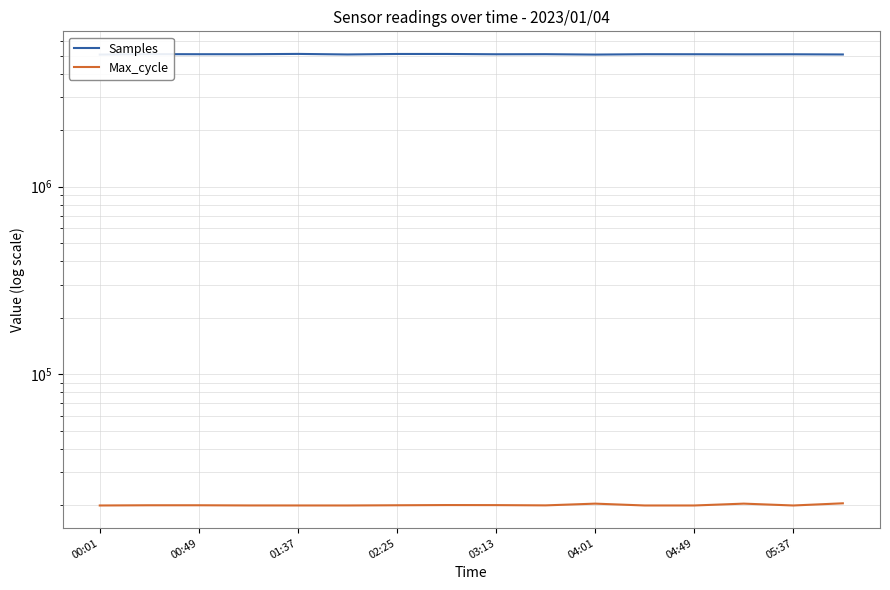

Count the number of categories in the chart.

16